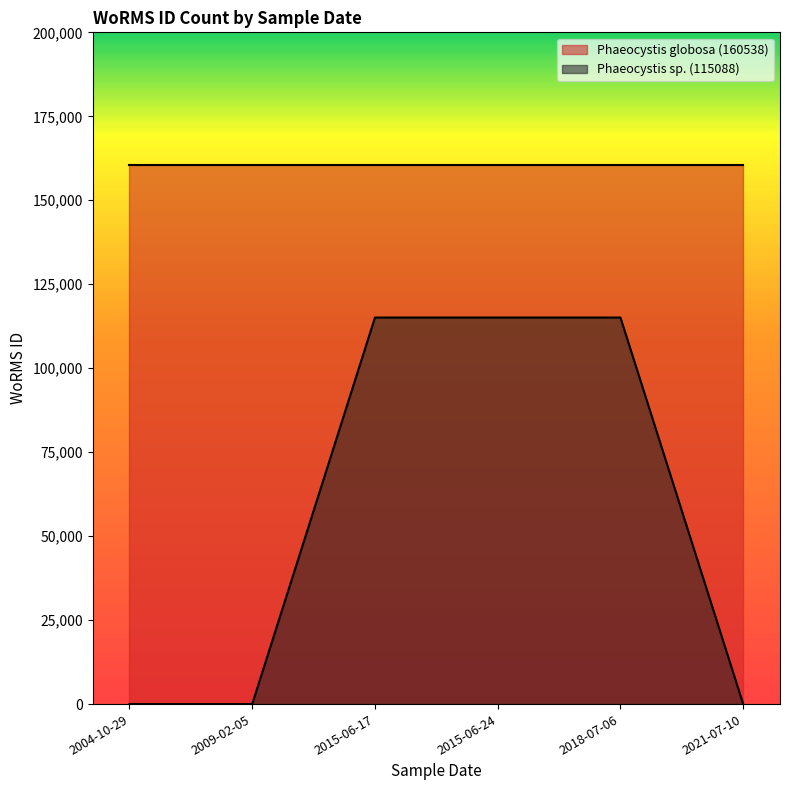

The value at 2009-02-05 is 0. True or false?

True